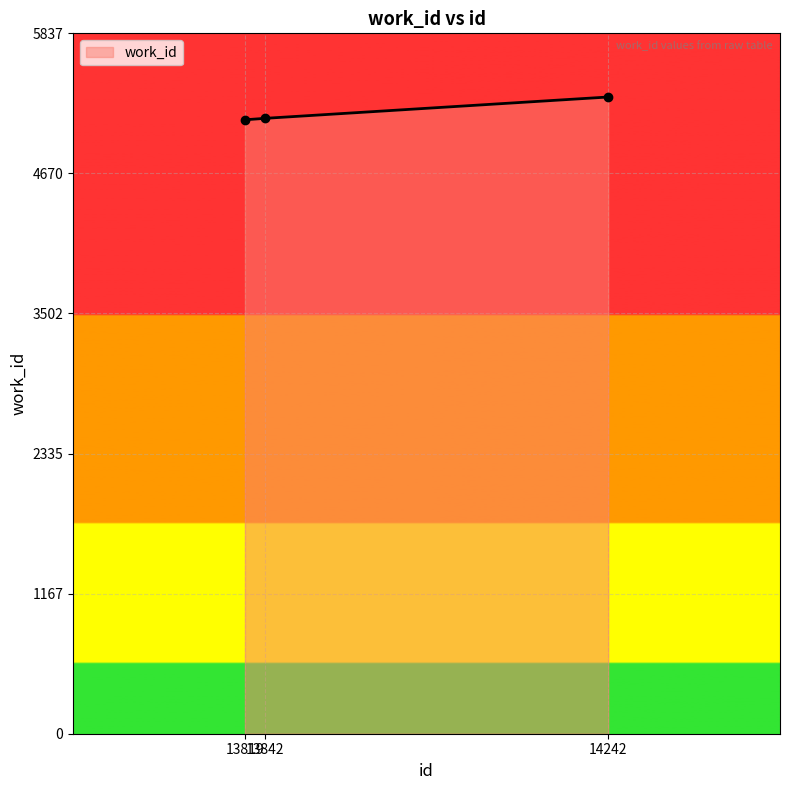

How many categories are shown in the chart?

3